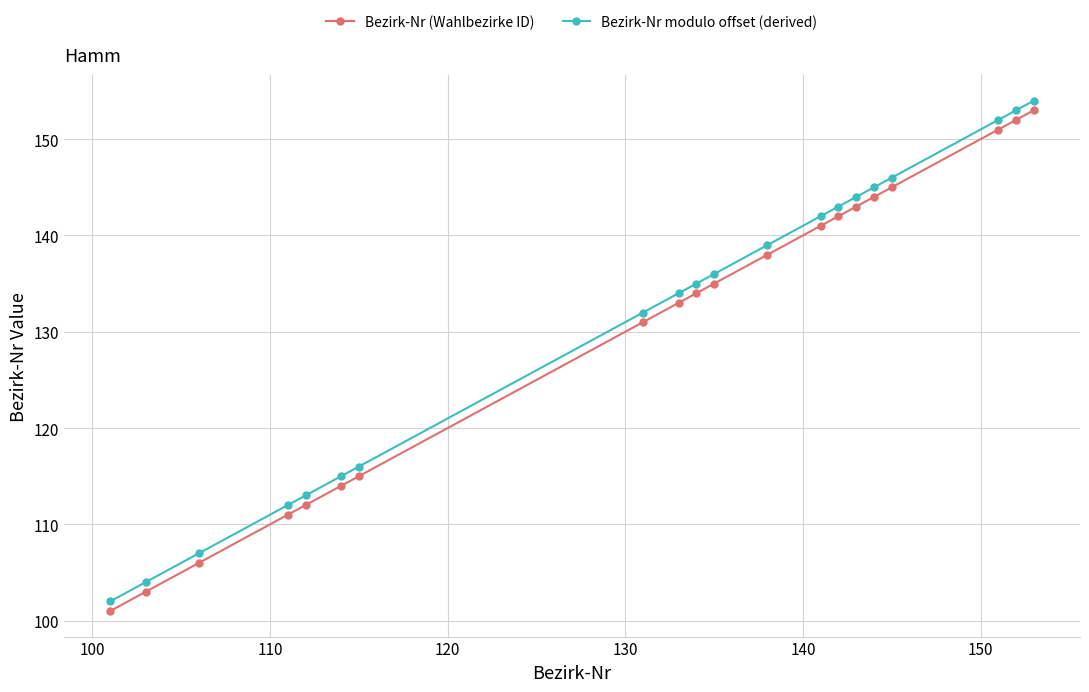

Rank the series by their average value, from highest to lowest.

Bezirk-Nr modulo offset (derived), Bezirk-Nr (Wahlbezirke ID)